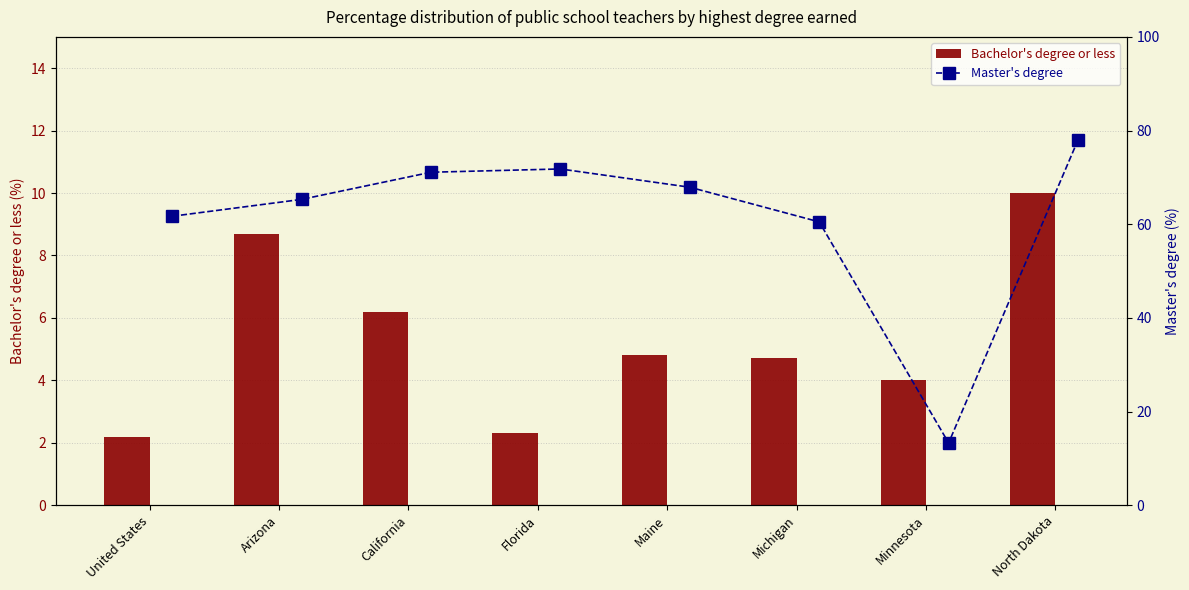

What is the maximum value shown in the chart?

78.0